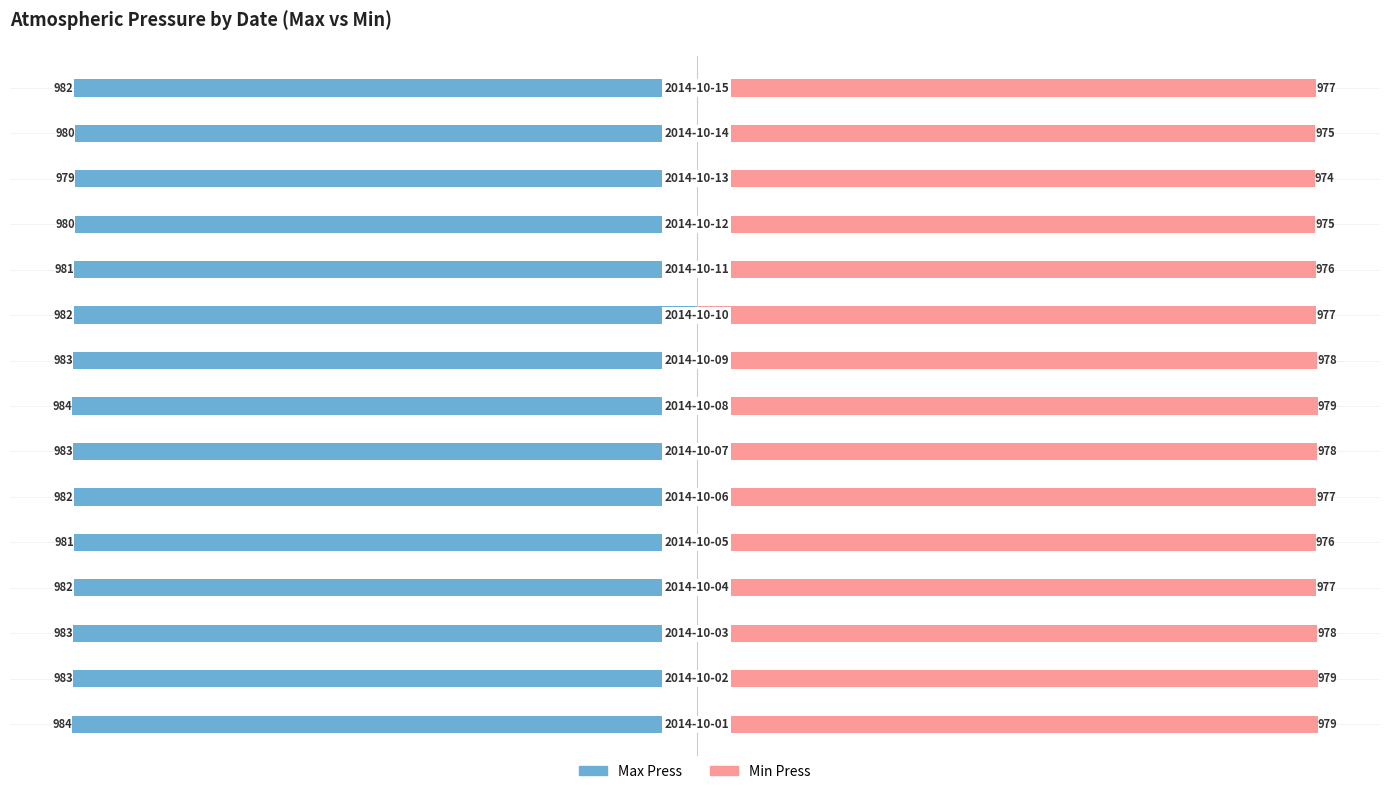

What is the value of the Min Press bar at the 10th from the left?

977